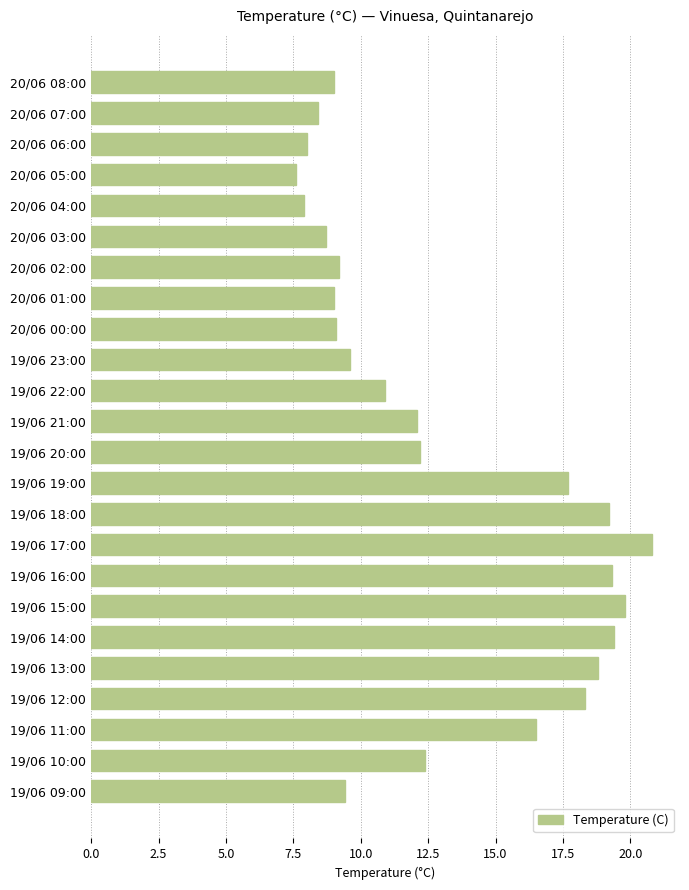

What is the difference between the maximum and minimum values?

13.2